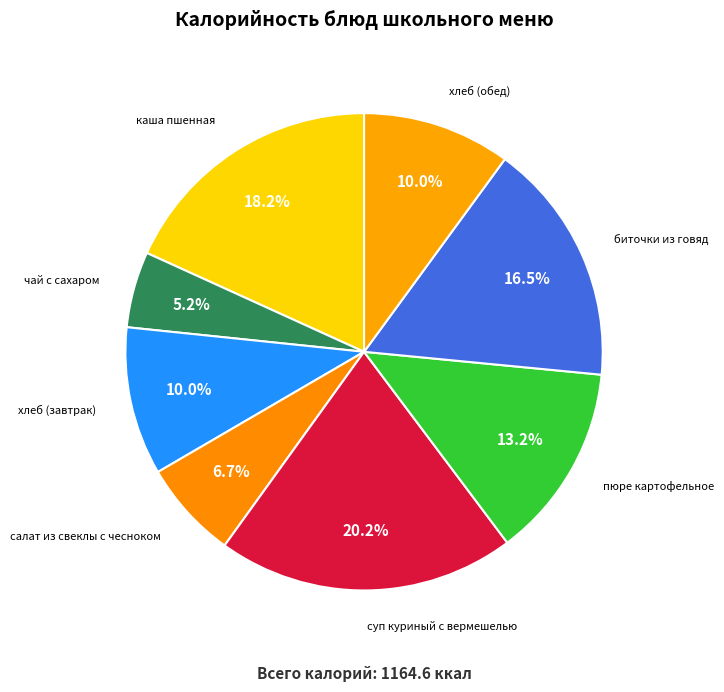

Count the number of slices in the pie.

8